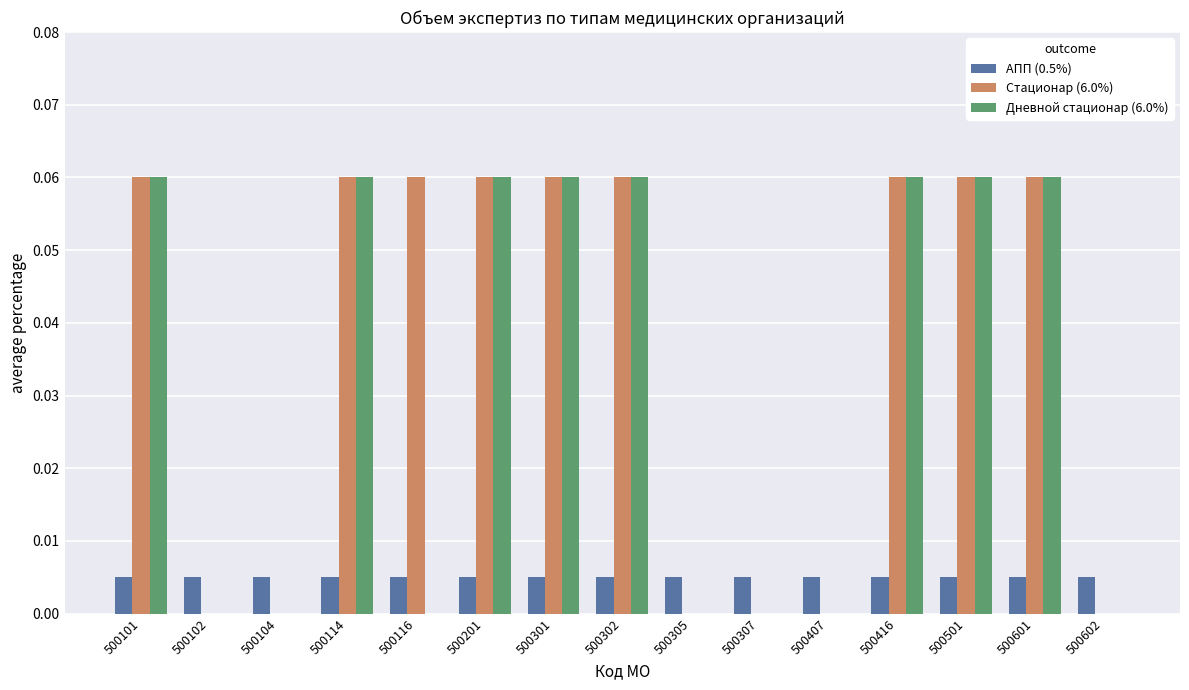

How many categories are shown in the chart?

15